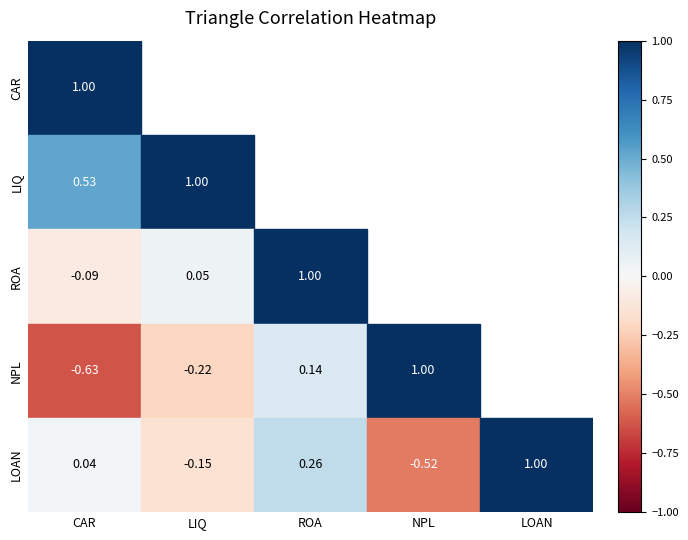

Rank the series by their maximum value, from highest to lowest.

LOAN, LIQ, CAR, NPL, ROA